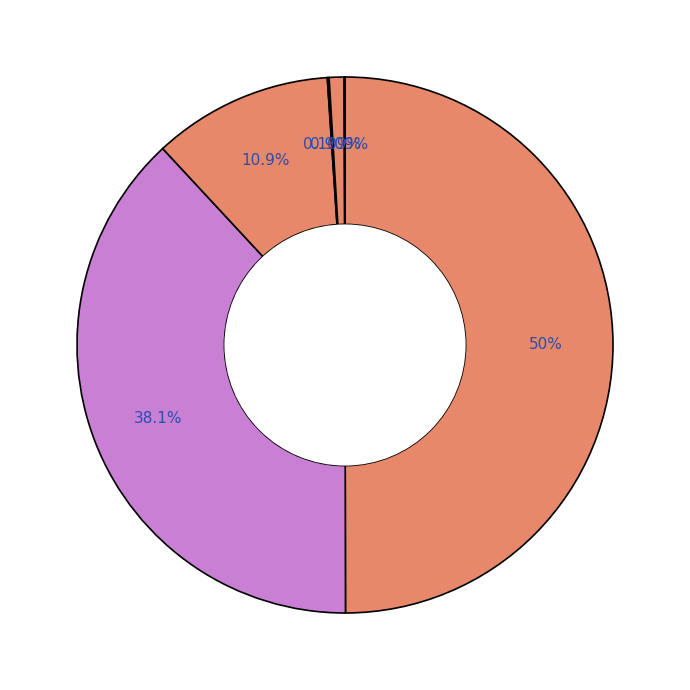

To the nearest percent, what is the average slice percentage?

9%